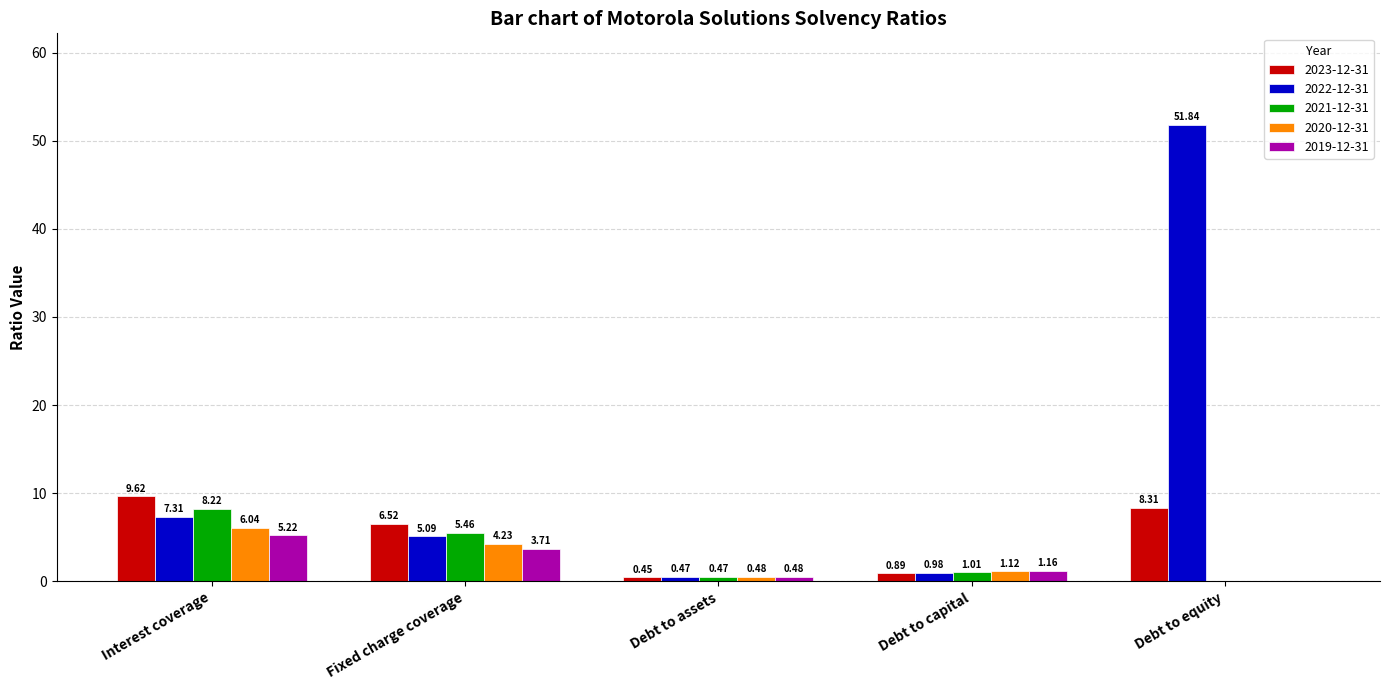

Where does the 2022-12-31 series first go above 5?

Interest coverage